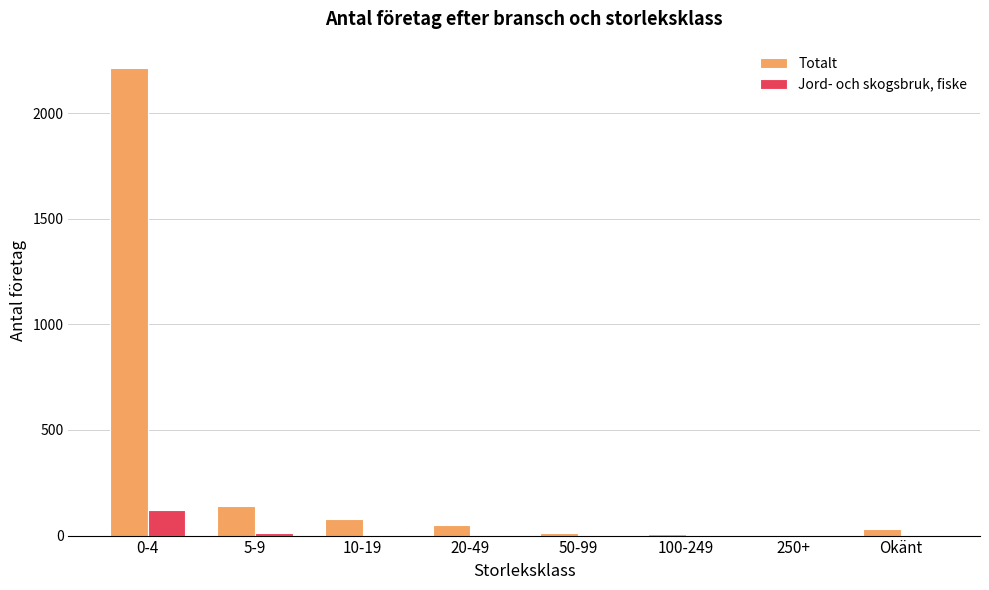

The value of Jord- och skogsbruk, fiske at 100-249 is 0. True or false?

True